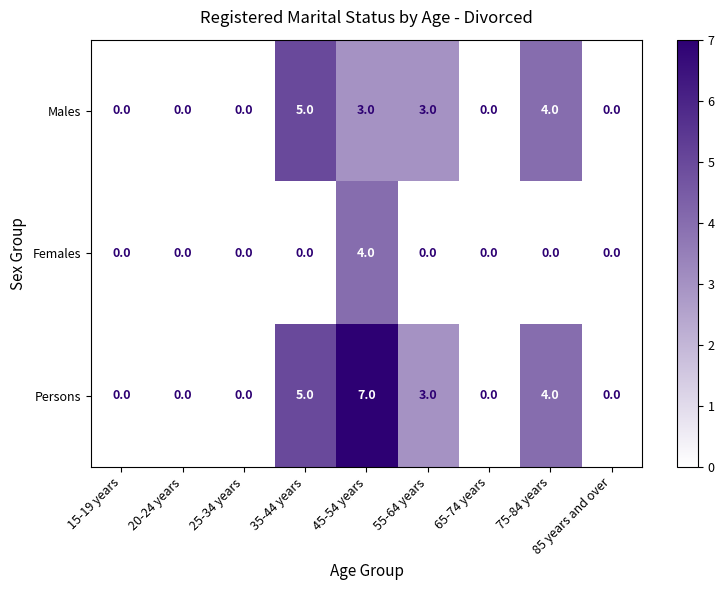

At which category is the sum across all series the highest?

45-54 years